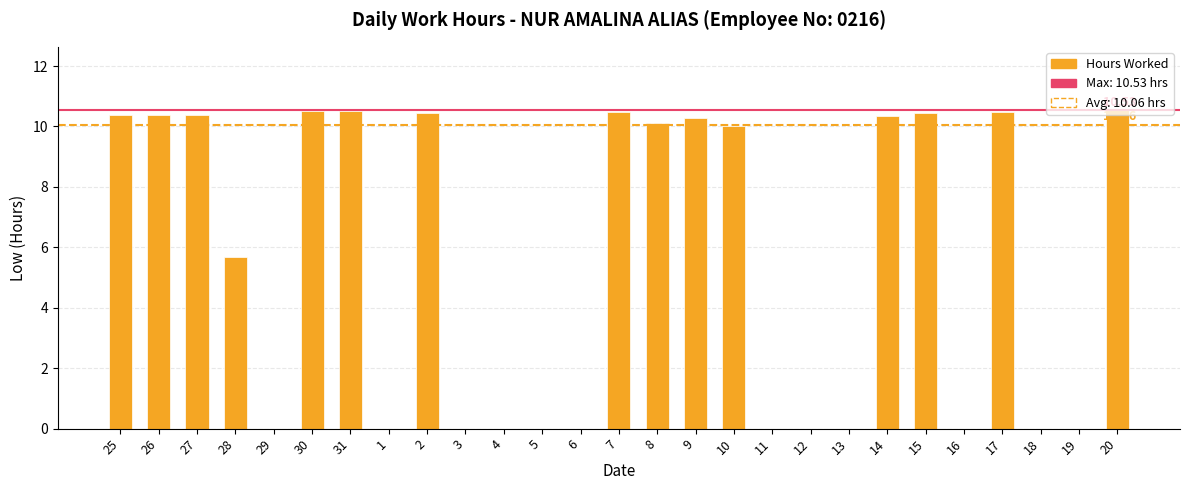

Which has a higher value, 28 or 16?

28